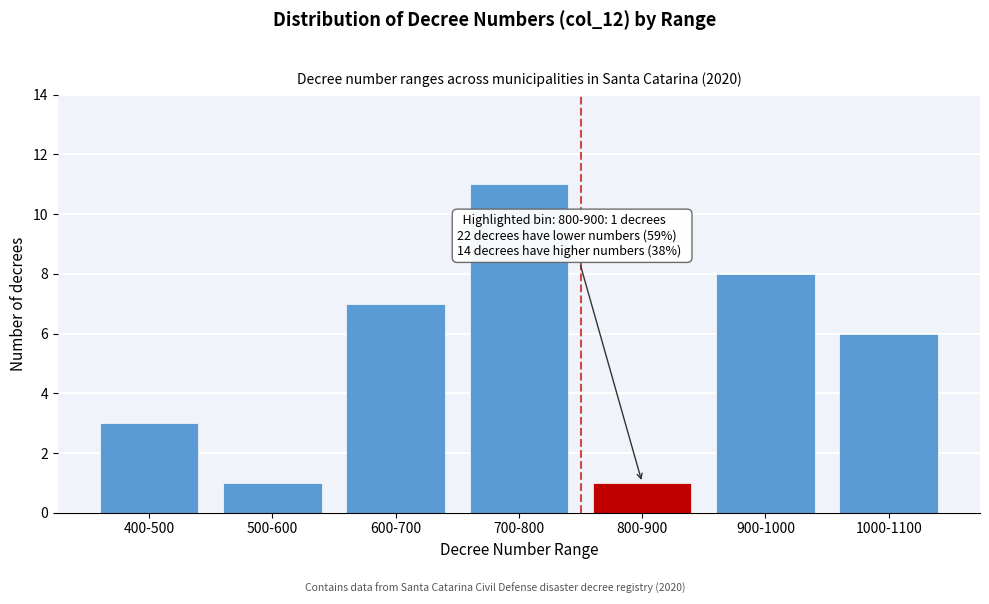

Reading right to left, list all the values displayed in this chart.

1000-1100=6	900-1000=8	800-900=1	700-800=11	600-700=7	500-600=1	400-500=3